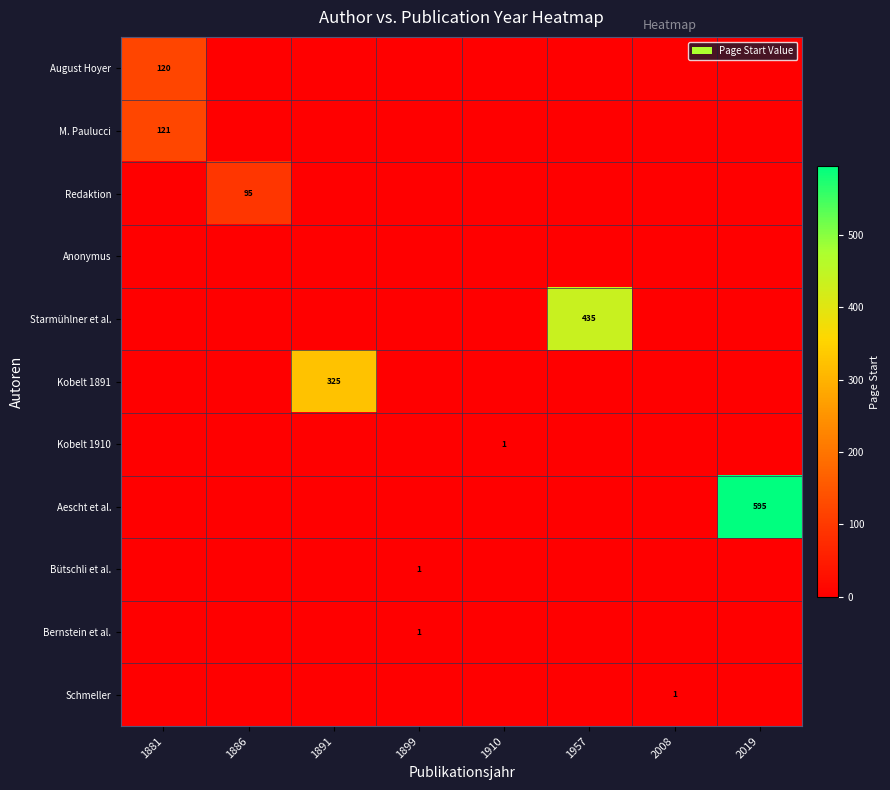

Between 1886 and 1899, which series saw the biggest shift?

Redaktion